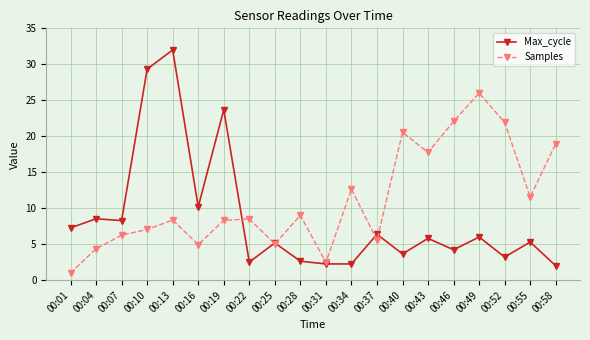

Between 00:07 and 00:58, which series saw the biggest shift?

Samples